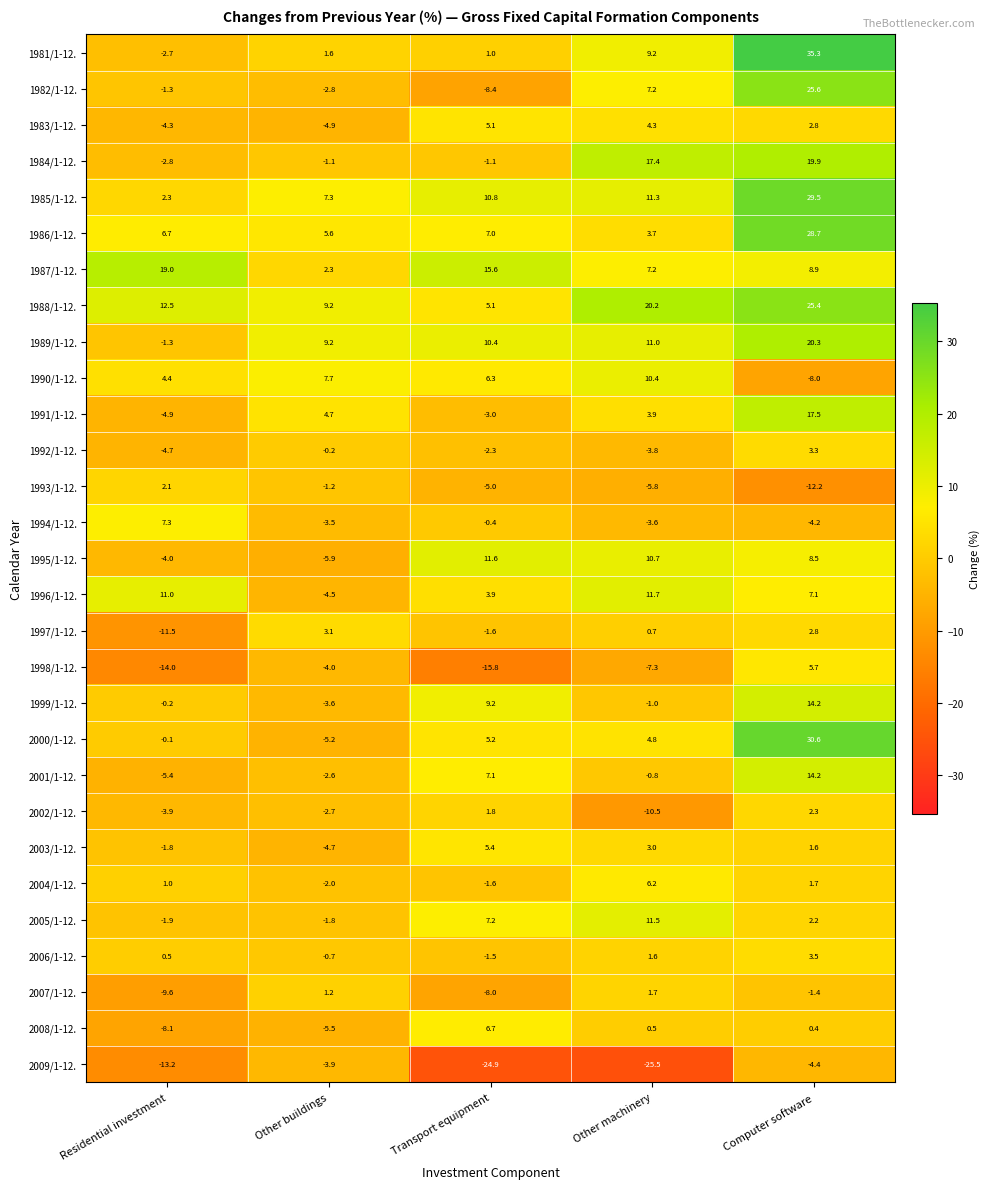

The value of 1985/1-12. at Transport equipment is 10.8. True or false?

True